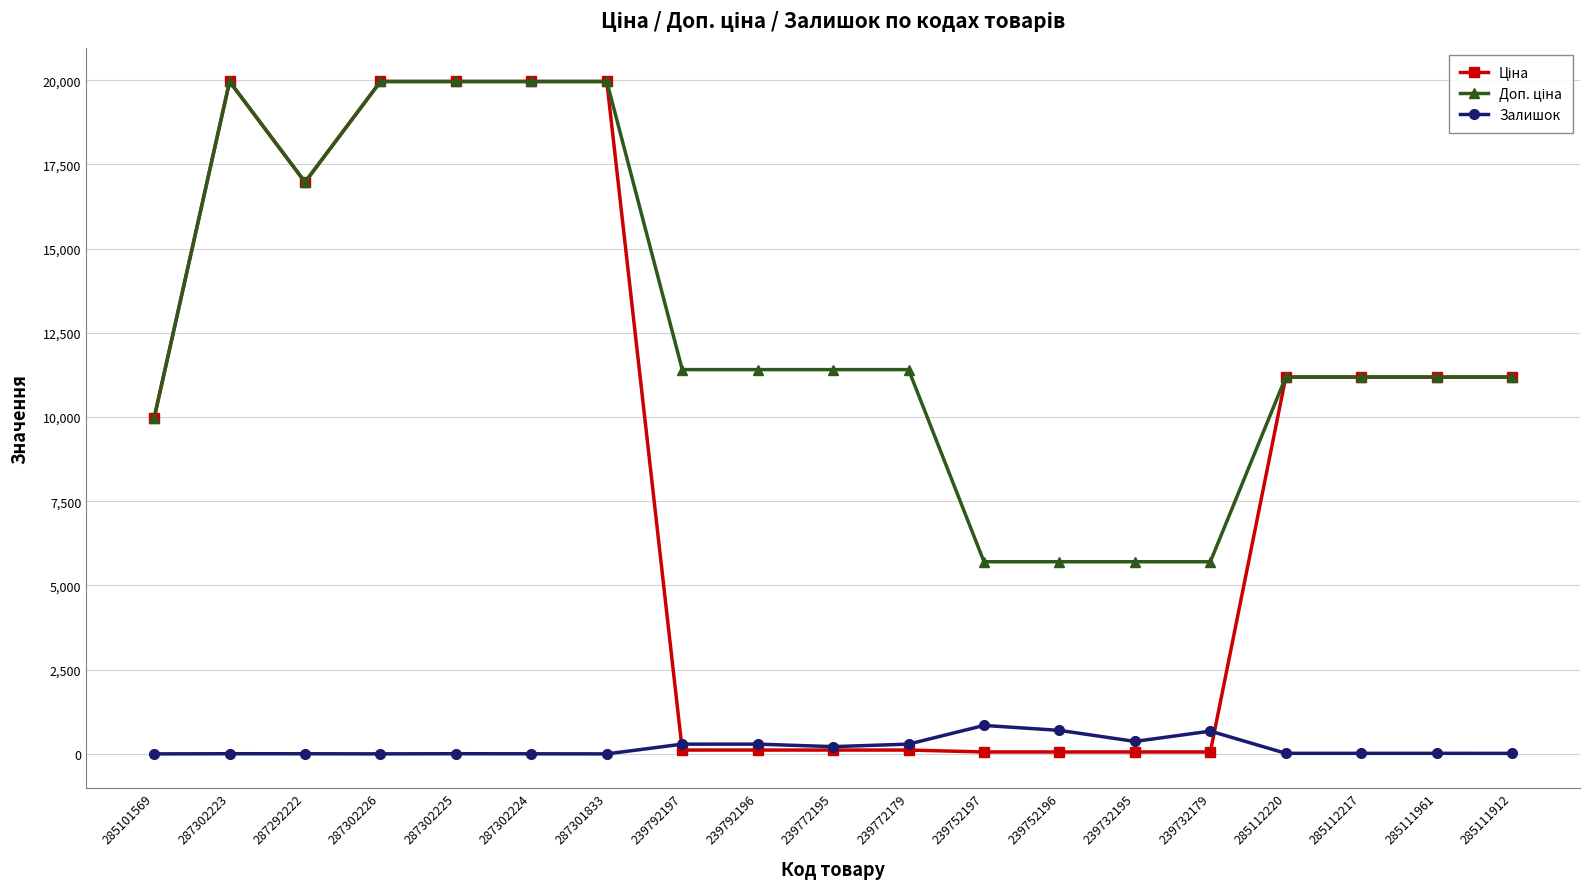

How many data points does each series have?

19